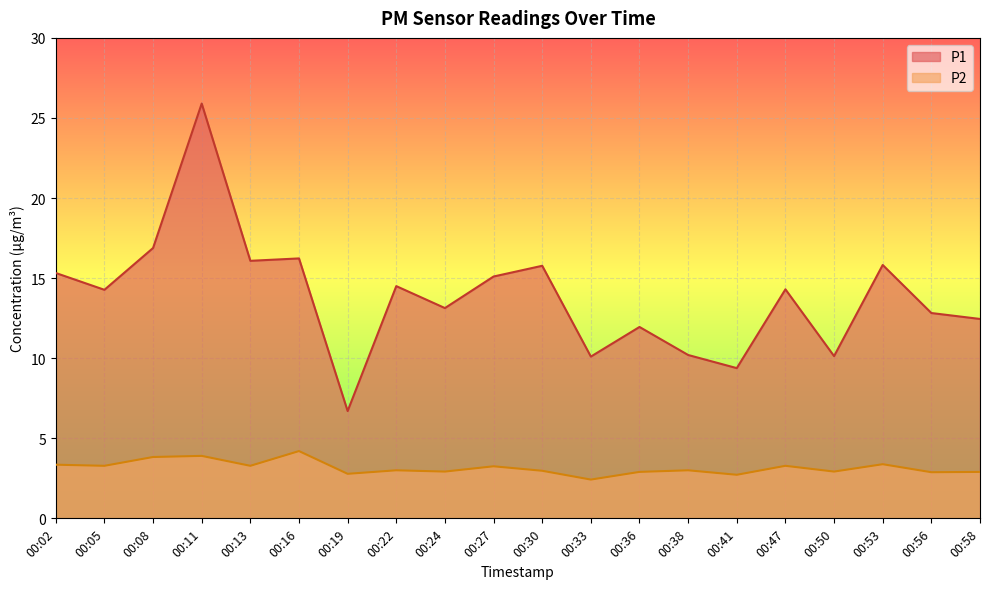

At which label does P2 first exceed 3?

00:02